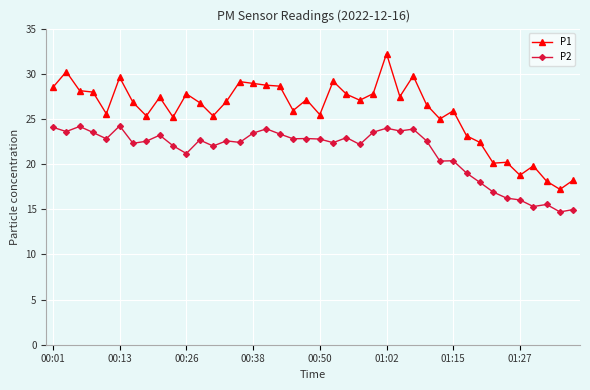

Which series has the widest spread of values?

P1